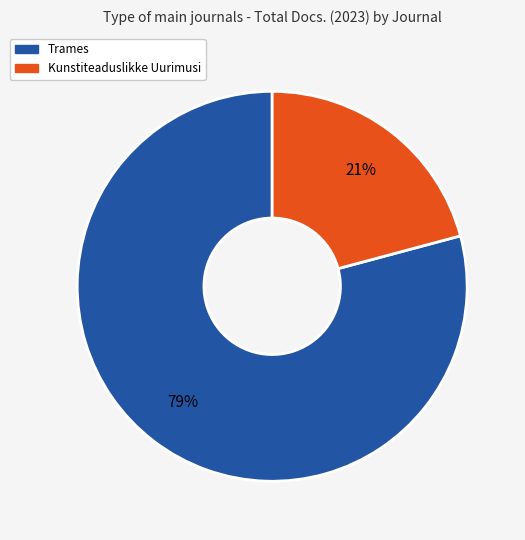

How many segments does this pie chart have?

2